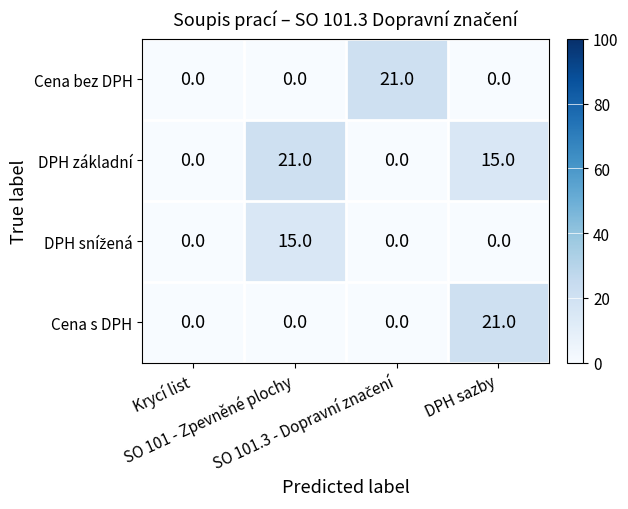

At how many categories does at least one series exceed 1?

3